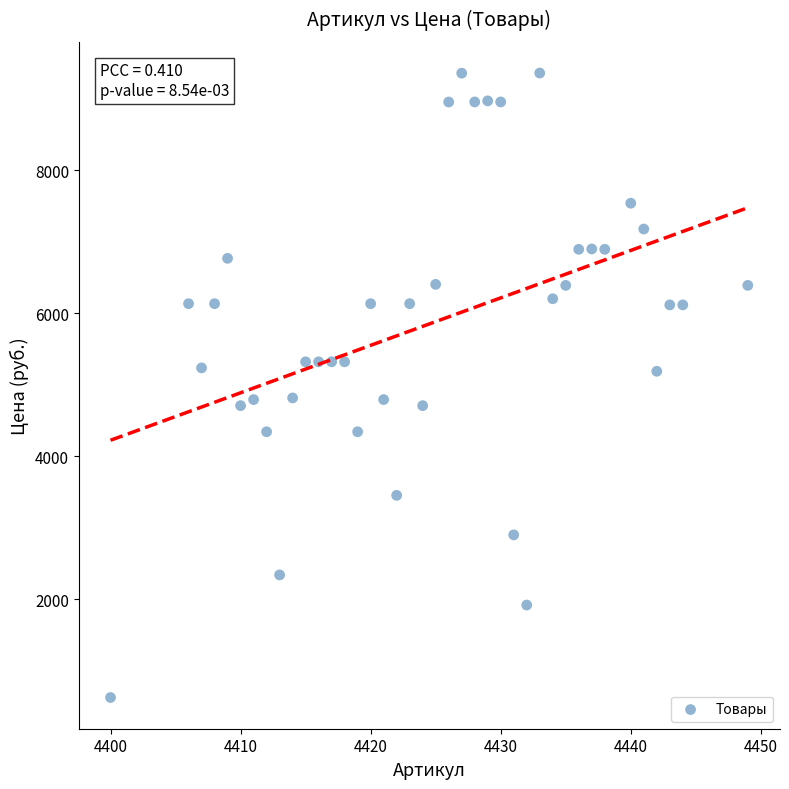

What is the range of X values (max minus min)?

49